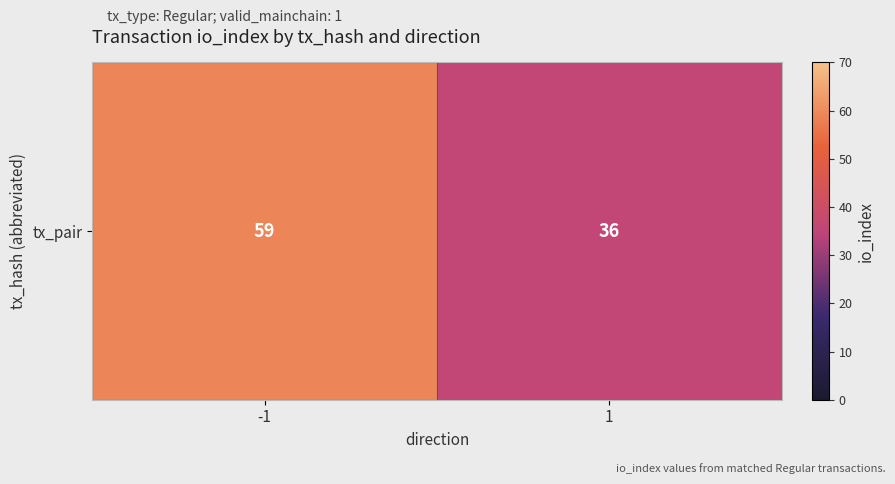

Rank the categories by value from highest to lowest.

-1, 1